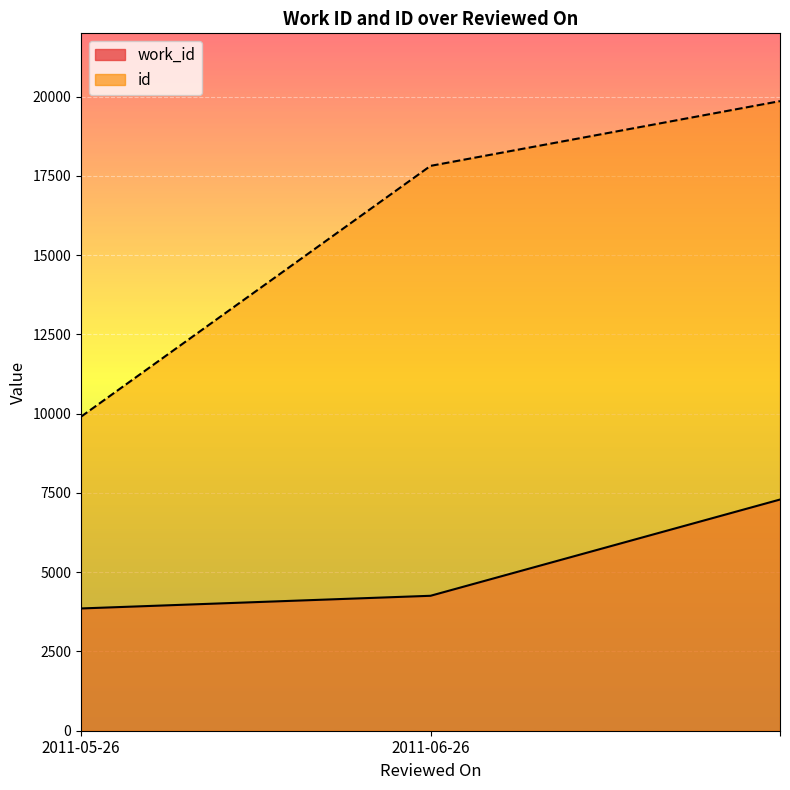

What is the total value across all series at ?

27154